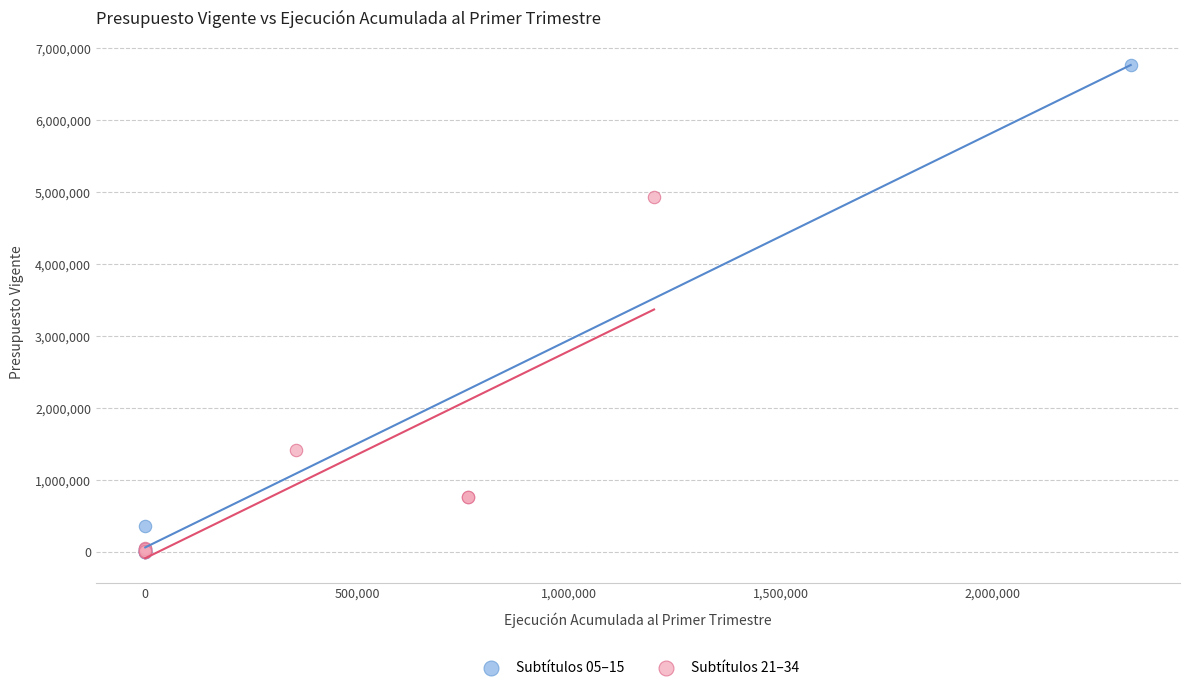

Which series contains the highest Y value?

Subtítulos 05–15